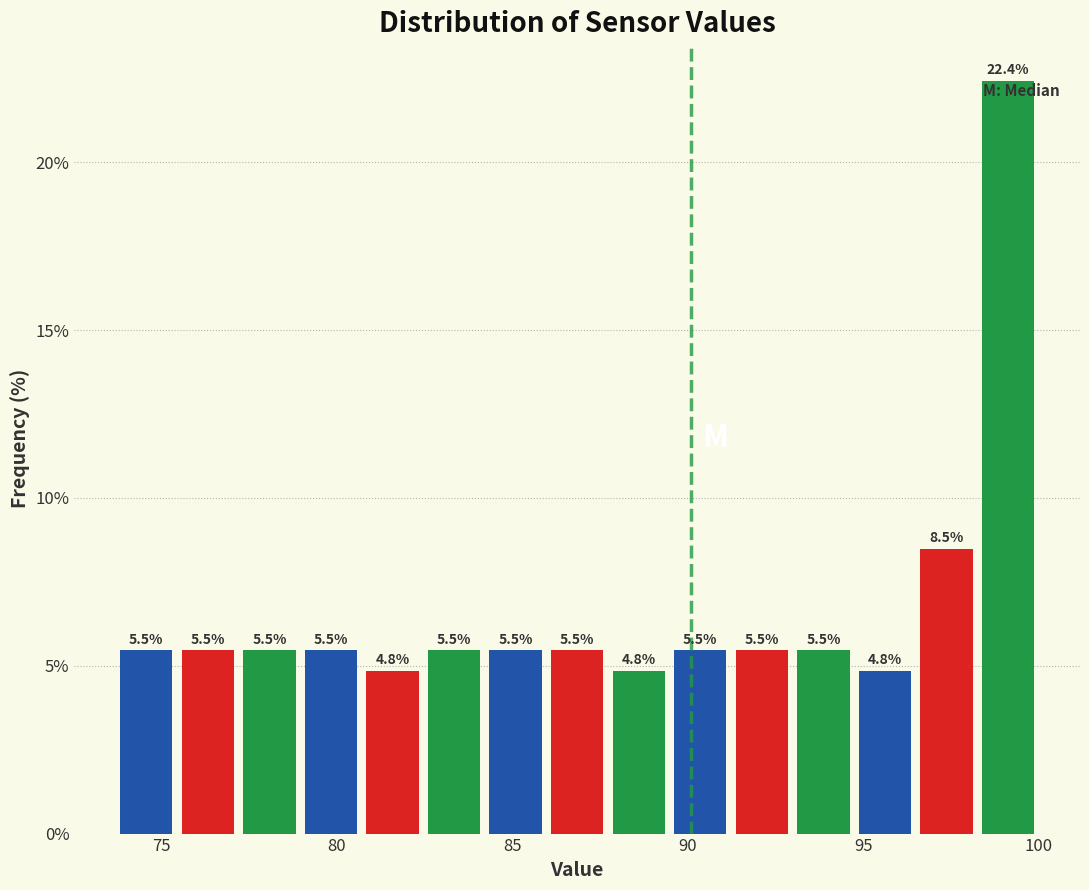

Read against the x-axis, roughly where is the centre of the tallest bar?

99.0